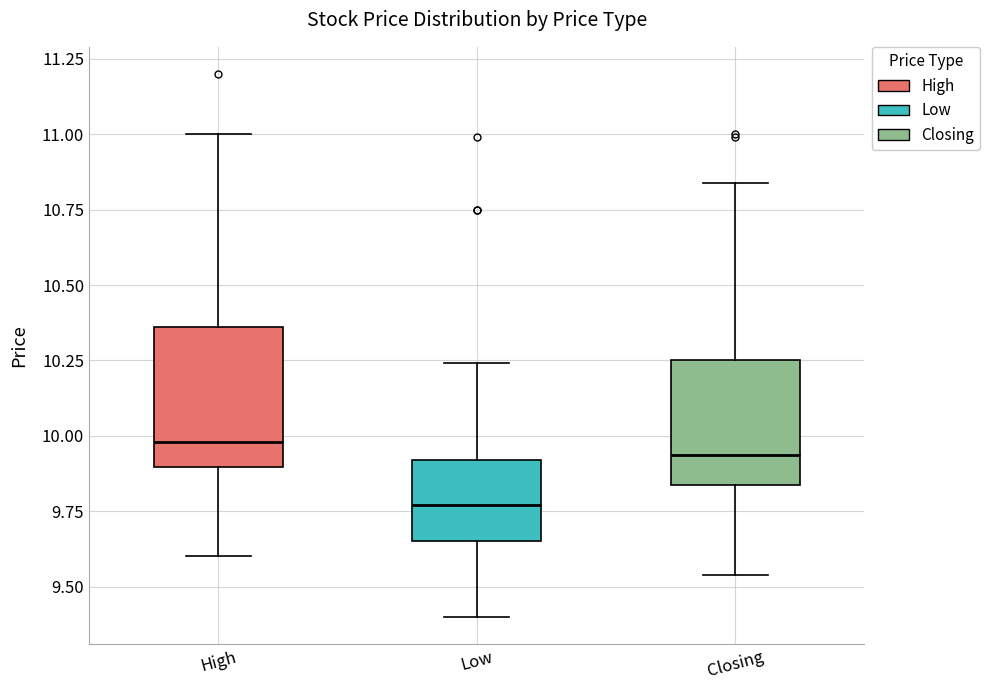

Reading left to right, transcribe this box plot: for each box, give where its median line is, the range the box spans, and where its two whiskers end, as read against the y-axis. The values are not printed on the chart, so give them approximately, as read against the axis.

High: median 10.00, box 9.90 to 10.35, whiskers 9.60 to 11.00
Low: median 9.75, box 9.65 to 9.90, whiskers 9.40 to 10.25
Closing: median 9.95, box 9.85 to 10.25, whiskers 9.55 to 10.85